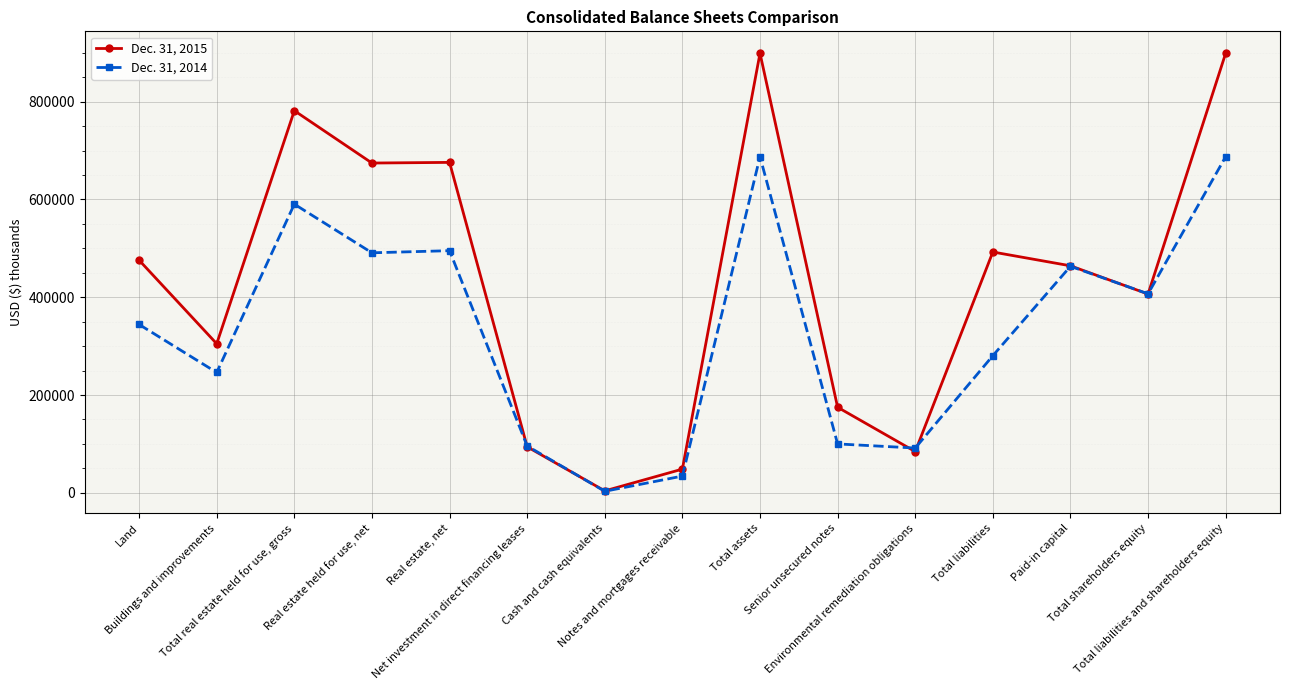

How many series are shown in this chart?

2